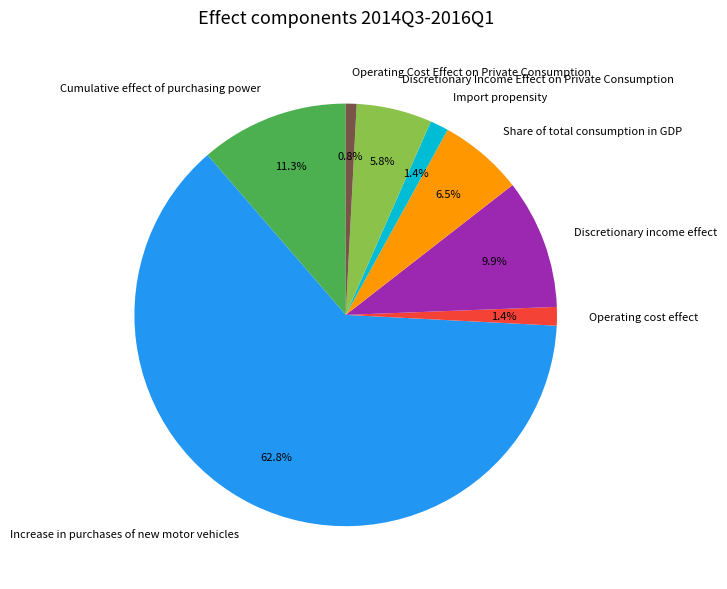

Is it true that Discretionary Income Effect on Private Consumption is 6% of the pie?

True